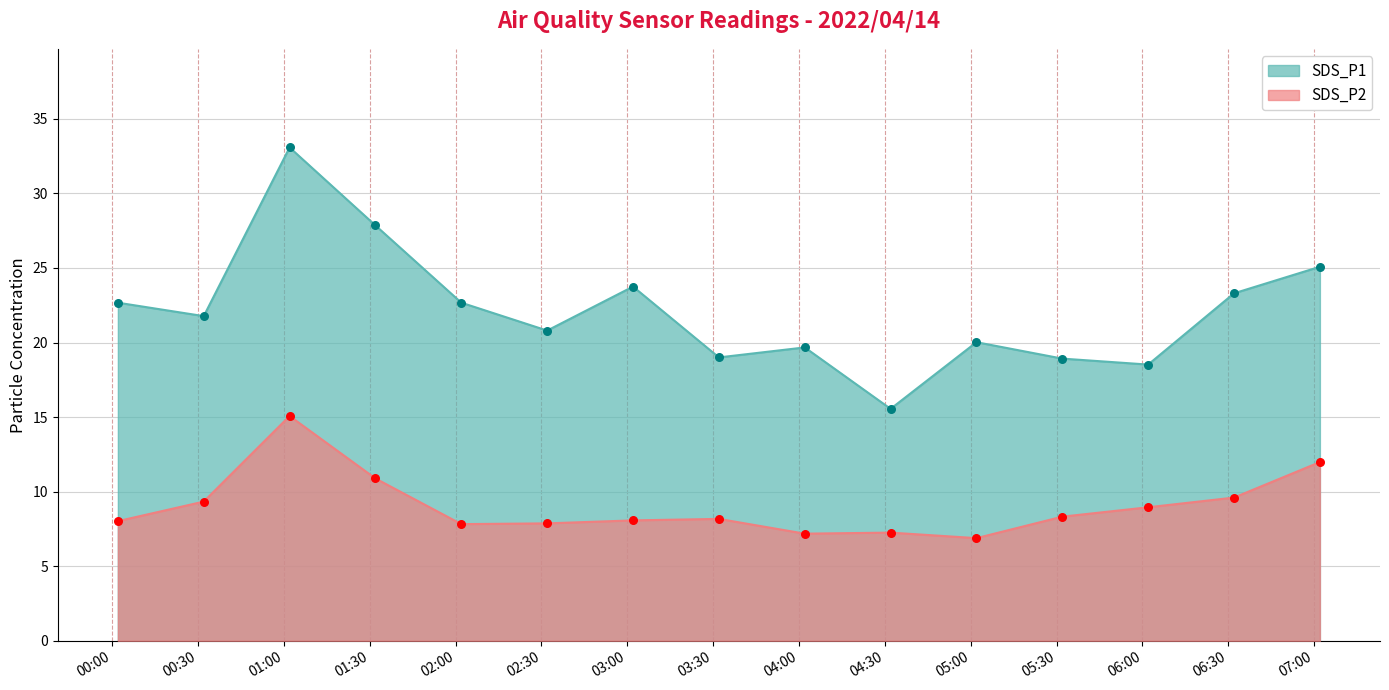

At how many categories does at least one series exceed 32?

1